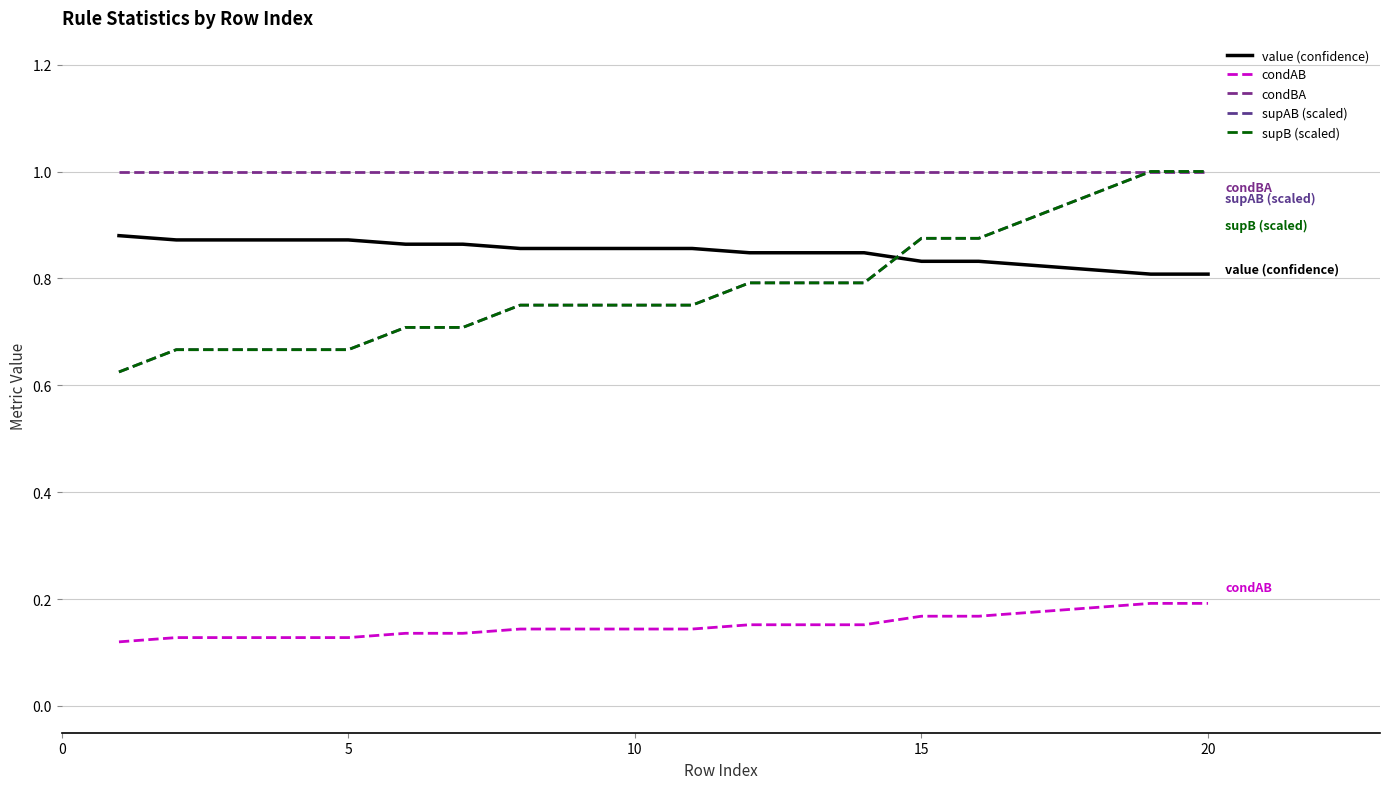

Is this an area chart (filled region under the line)?

No